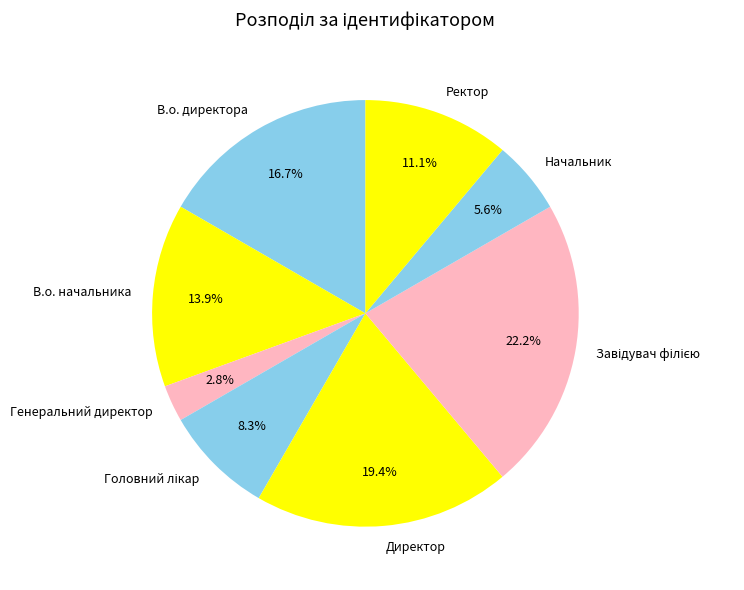

How many slices are in this pie chart?

8